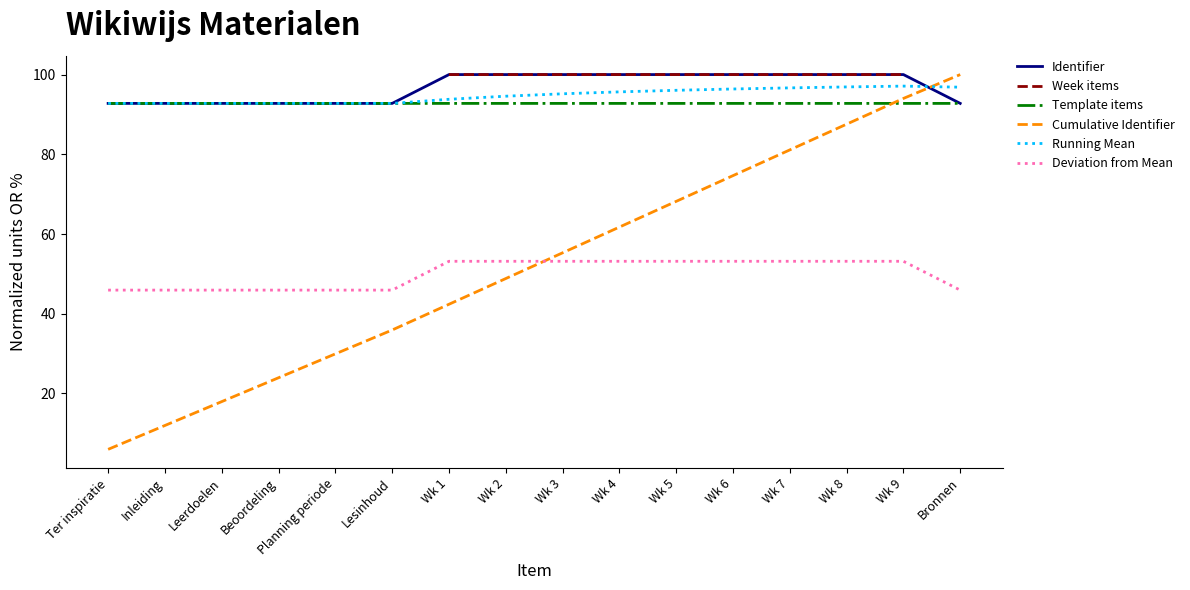

Reading left to right, what are all the values shown in this chart?

92.8	92.8	92.8	92.8	92.8	92.8	100.0	100.0	100.0	100.0	100.0	100.0	100.0	100.0	100.0	92.8